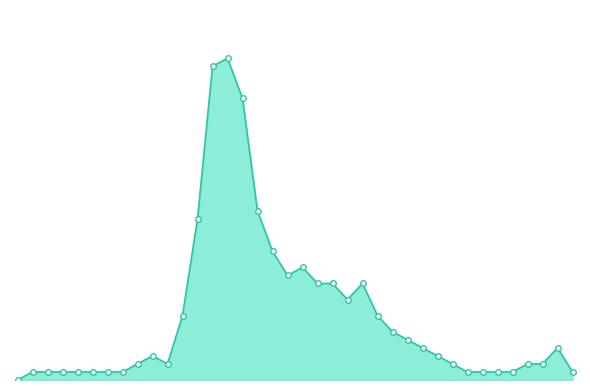

Is this an area chart (filled region under the line)?

Yes